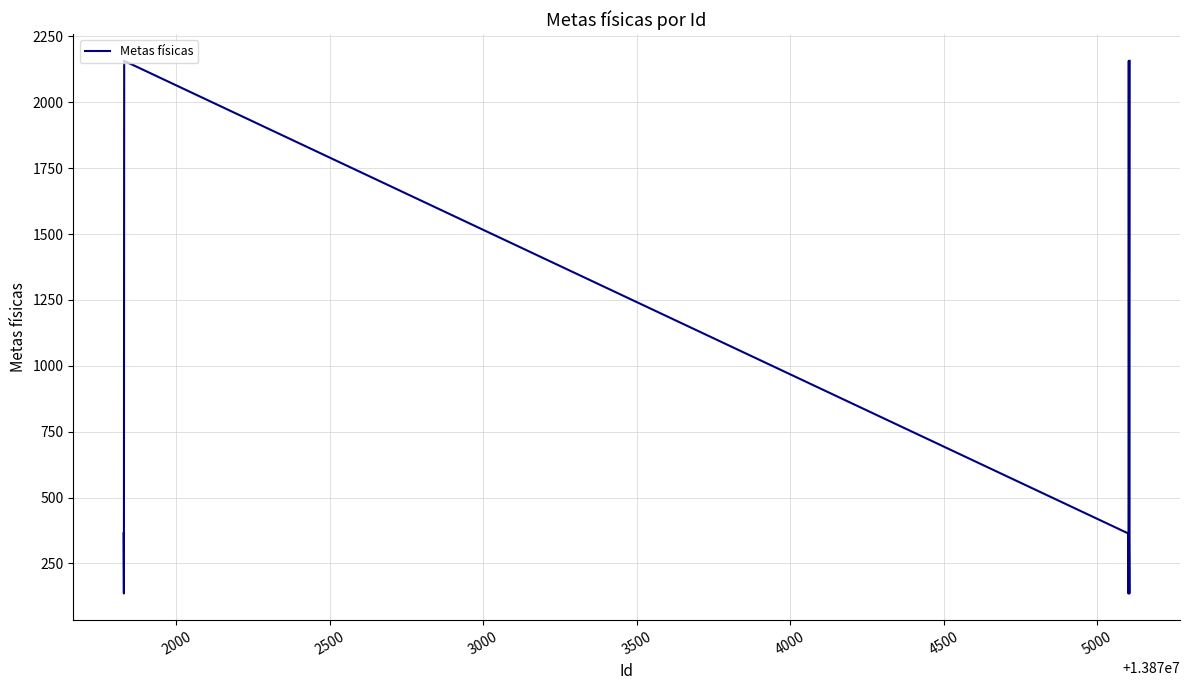

How many series are shown in this chart?

1